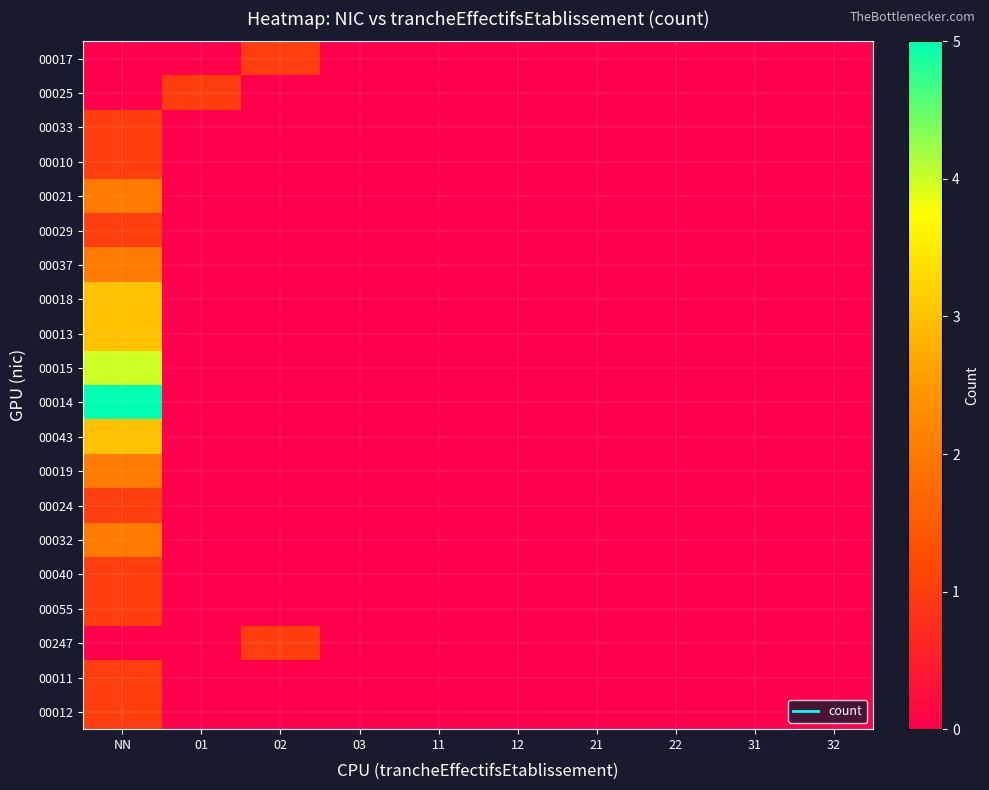

At which category is the sum across all series the highest?

NN